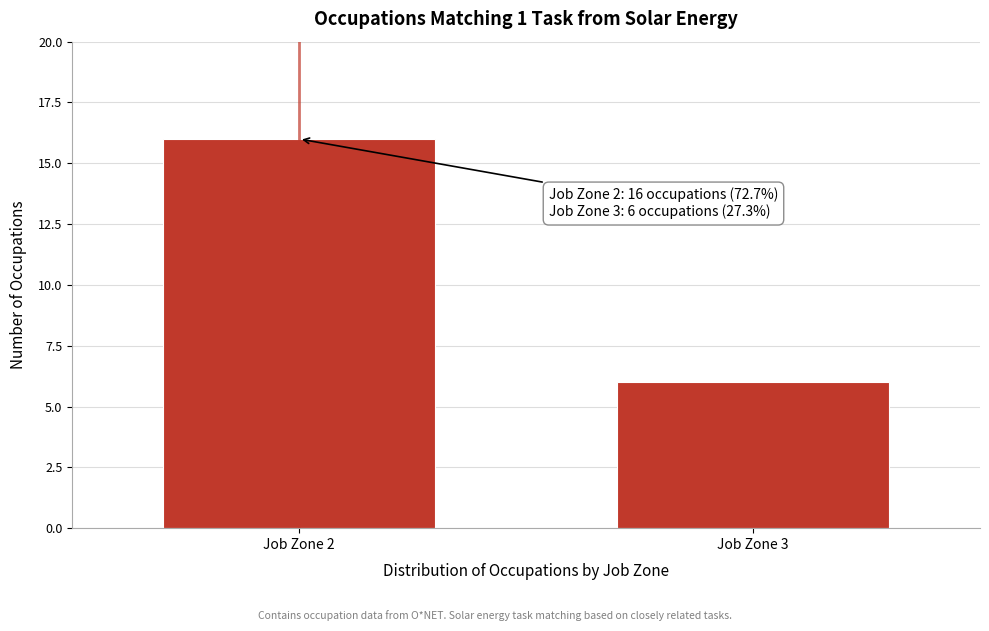

Reading right to left, transcribe all the data shown in this chart.

6	16